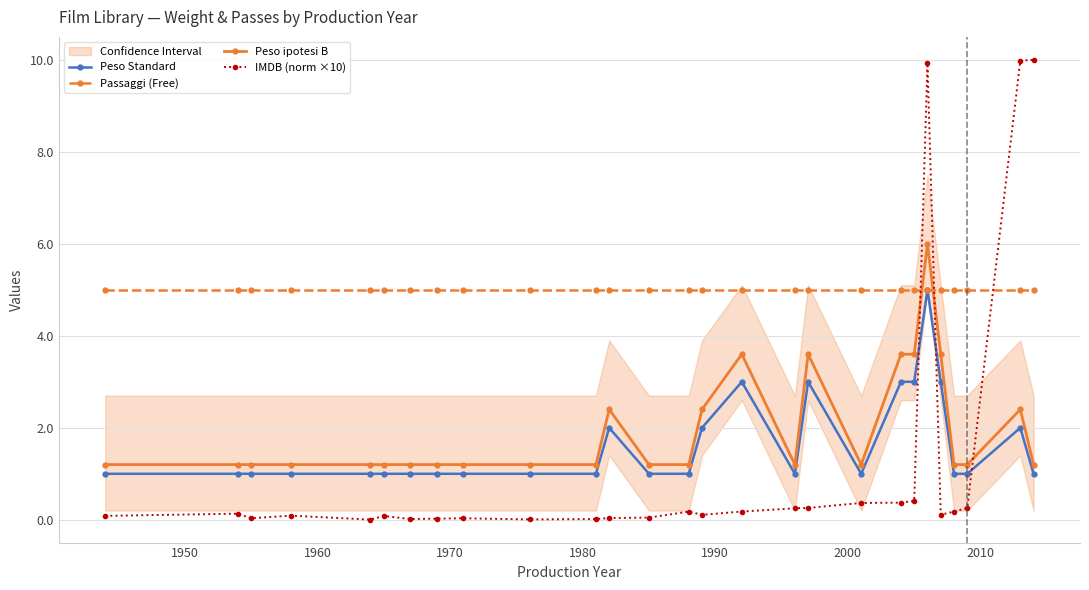

After their last crossing, which series has the higher values: Passaggi (Free) or IMDB (norm ×10)?

IMDB (norm ×10)